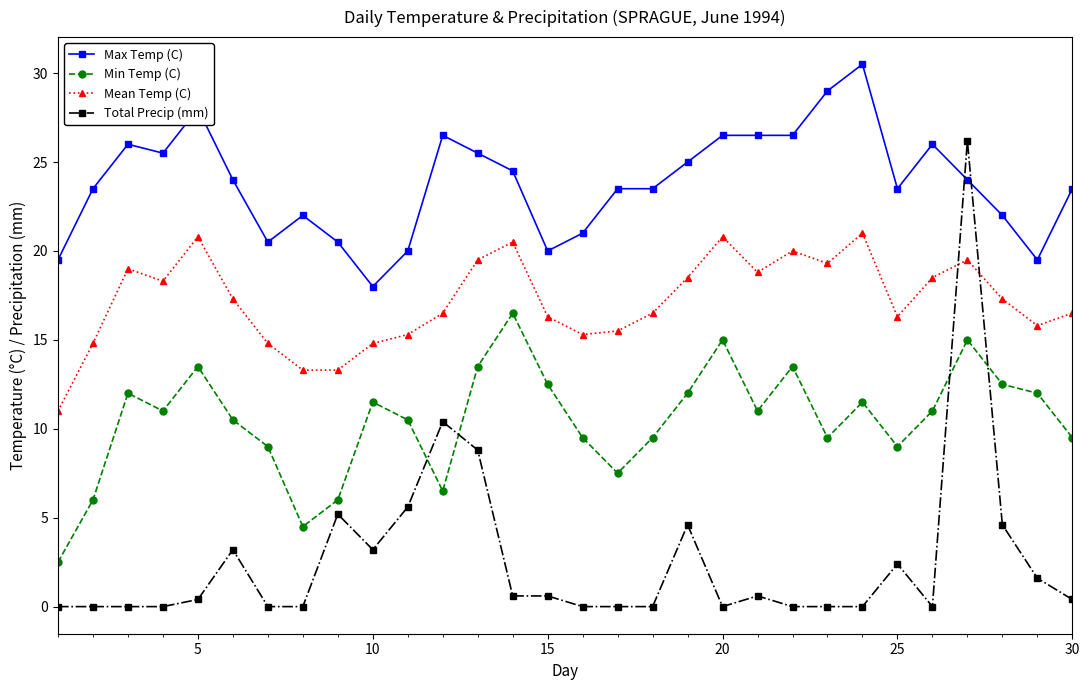

What is the difference between the maximum and second lowest values in the Mean Temp (C) series?

7.7